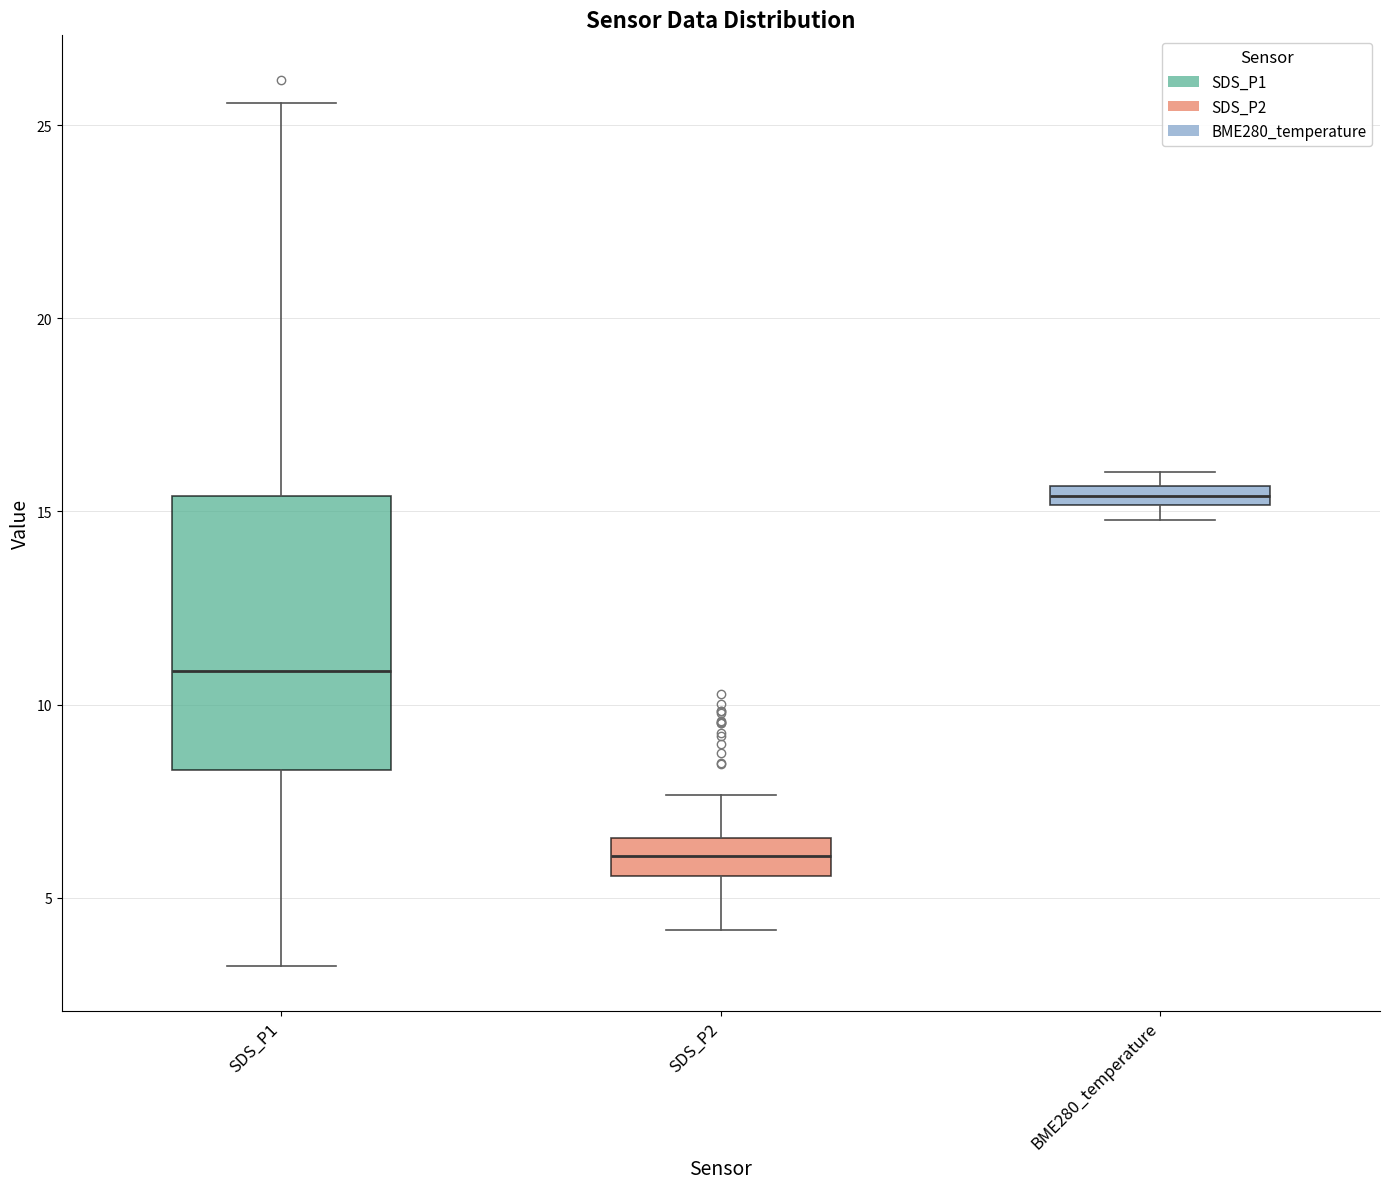

Which box's median line is the highest?

BME280_temperature